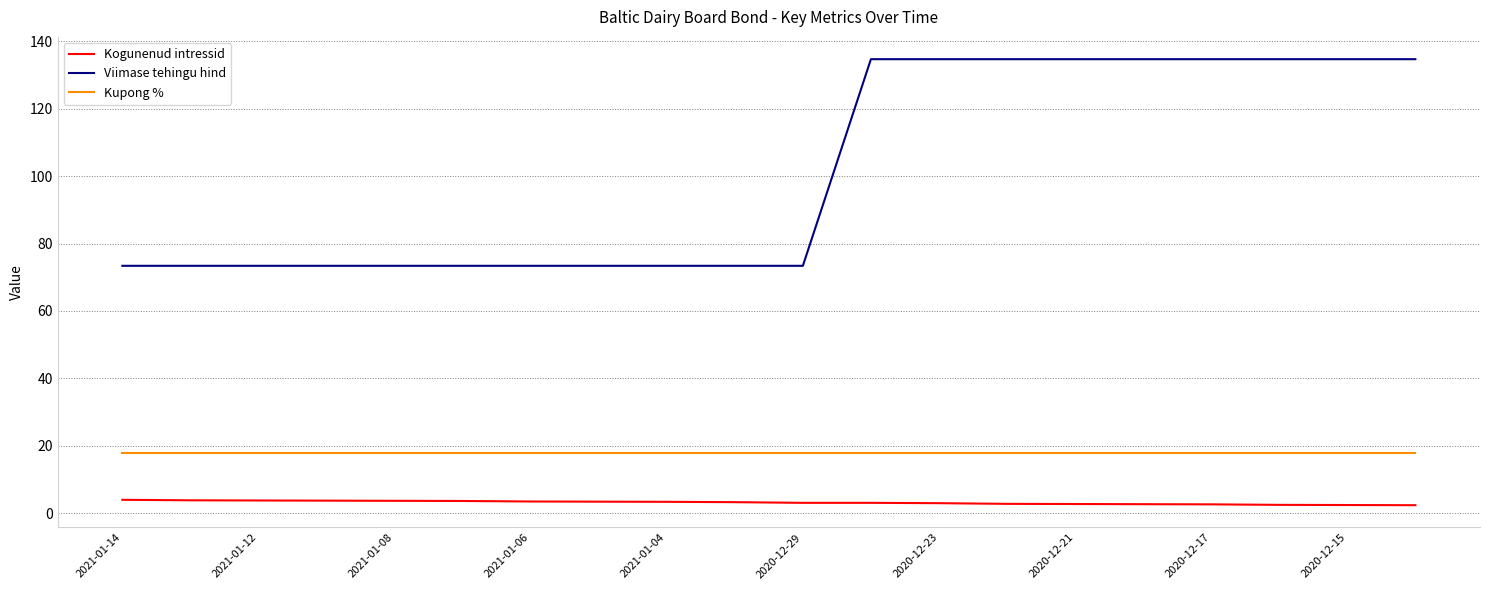

What is the greatest value displayed?

134.7